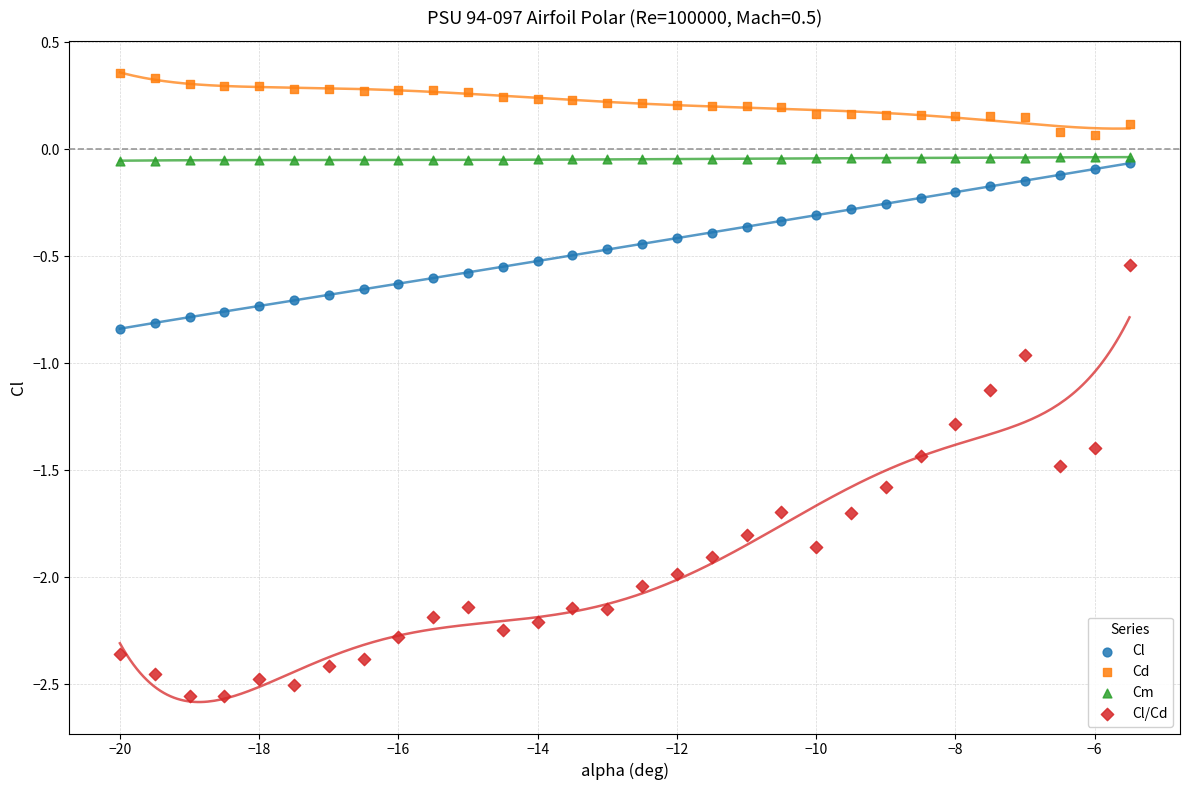

What are all the series names shown in the legend?

Cl, Cd, Cm, Cl/Cd